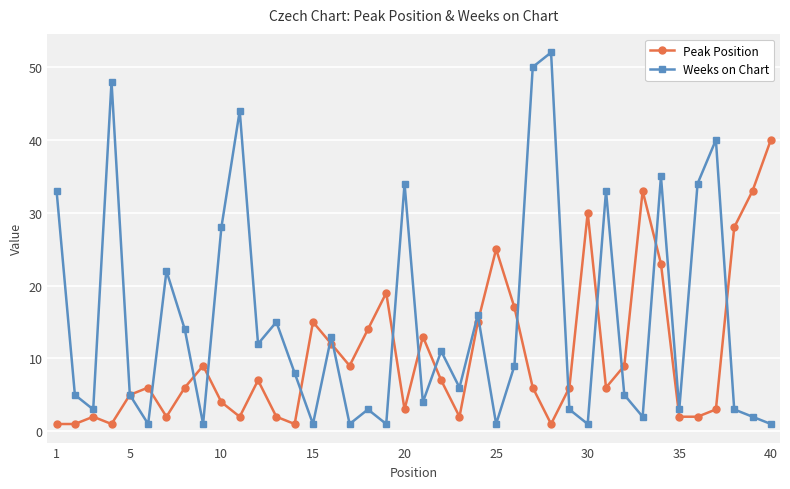

List the series in order of their overall mean, lowest first.

Peak Position, Weeks on Chart